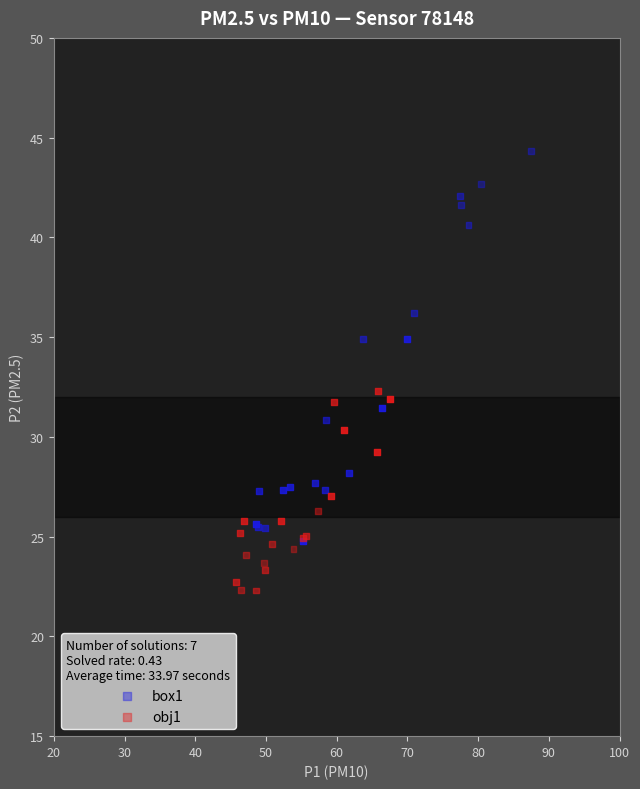

Which series reaches the minimum Y coordinate?

obj1